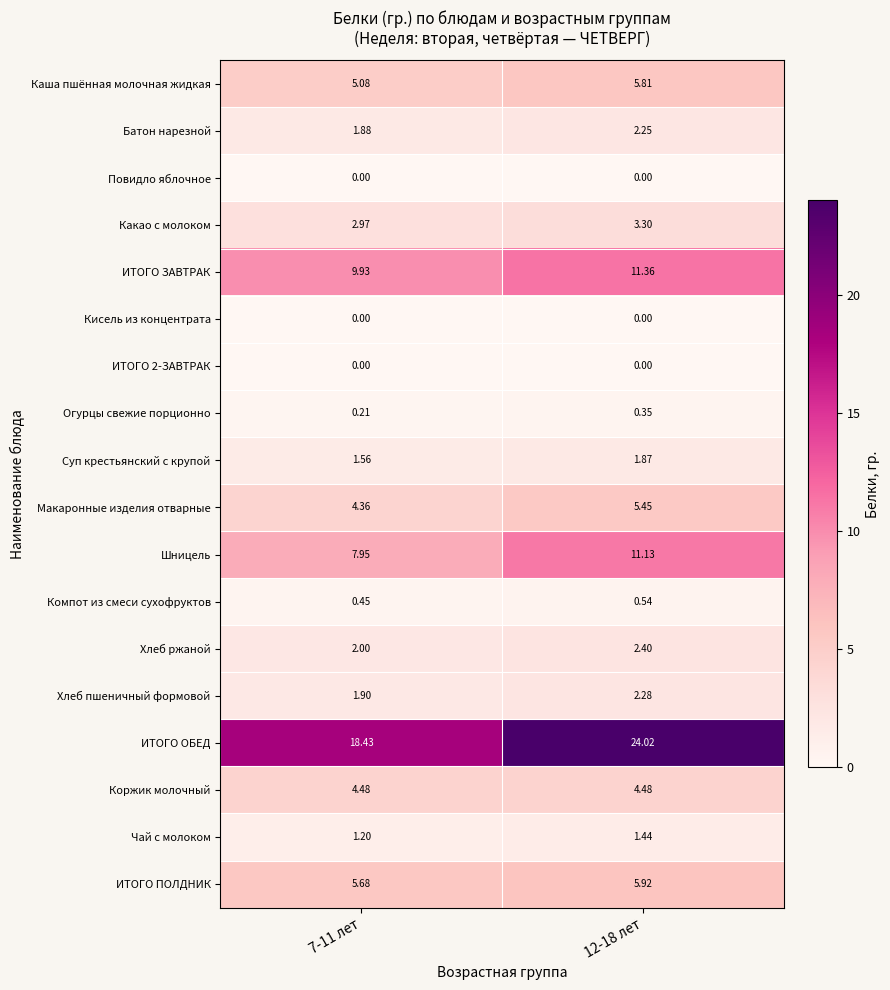

Which series has the largest range (max minus min)?

ИТОГО ОБЕД